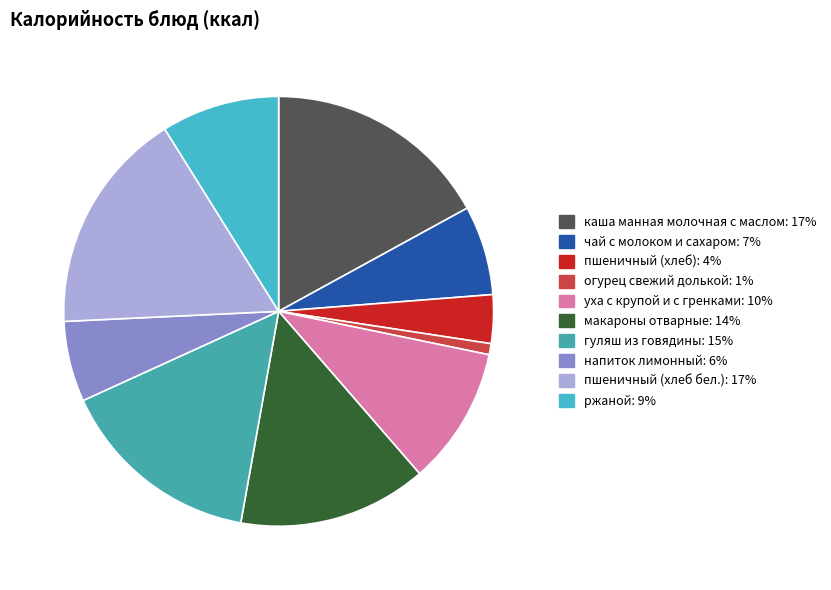

Is пшеничный (хлеб бел.) the majority of the pie?

No